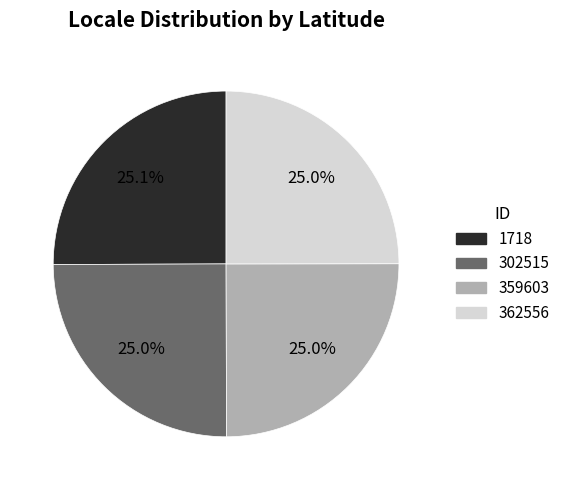

Combined, what portion of the pie is 1718 and 359603?

50.0%